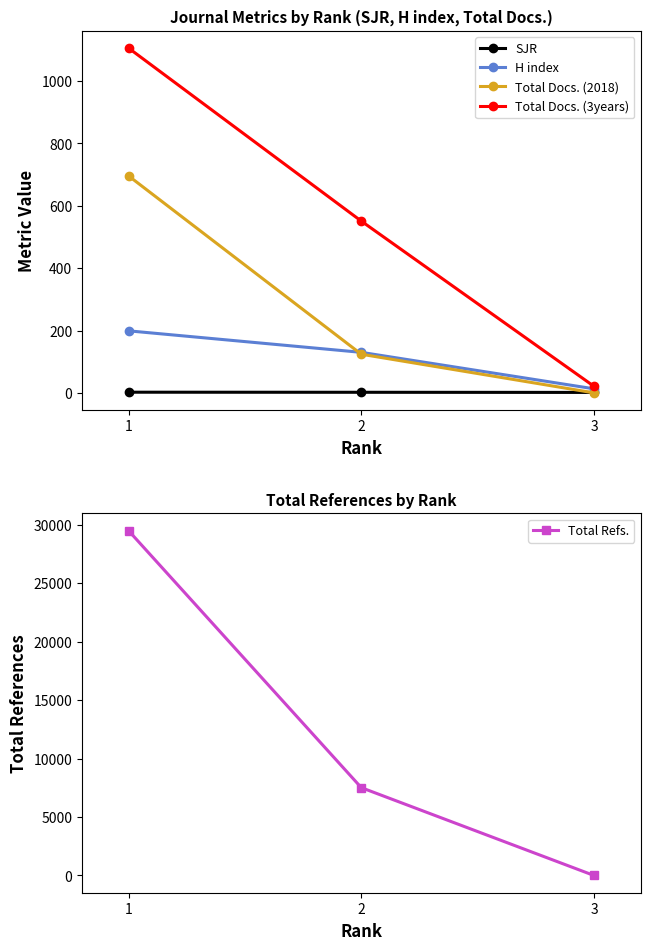

What is the lowest value of the SJR series?

1.5